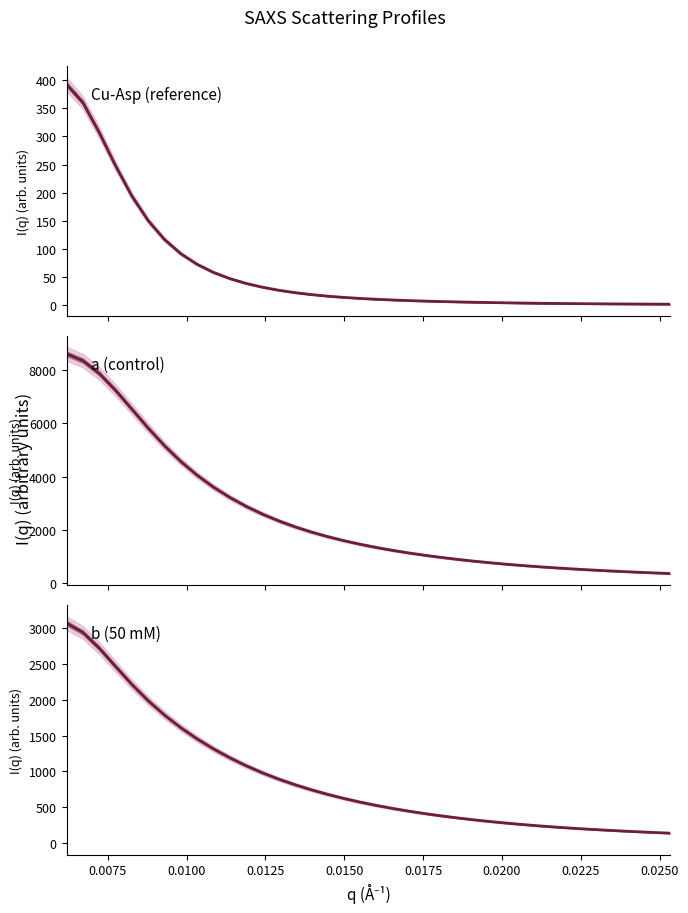

True or false: a (control) has a value of 153.4 at 36.

False